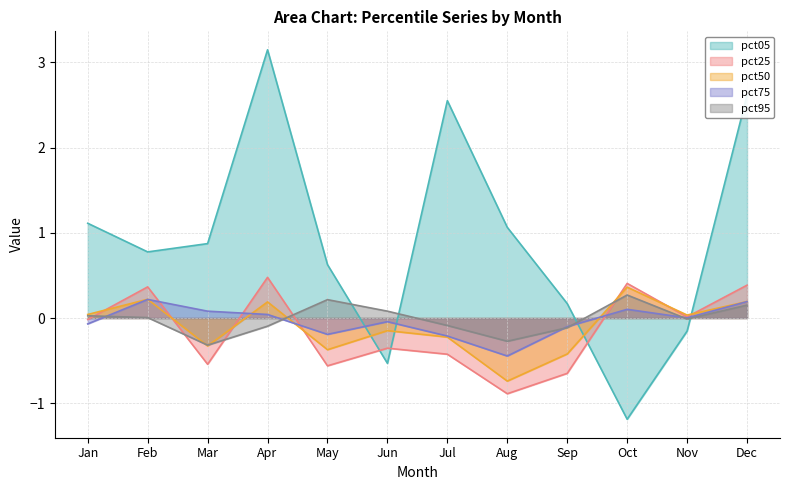

True or false: pct75 and pct05 intersect in this chart.

True